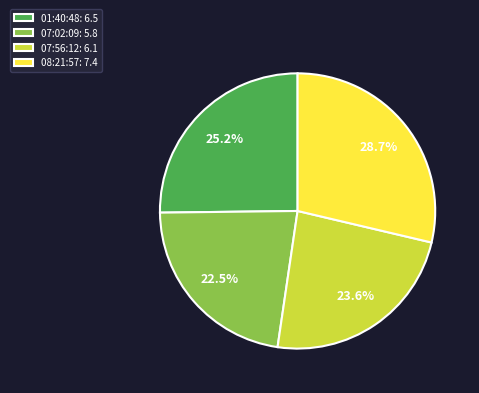

Between 08:21:57: 7.4 and 07:02:09: 5.8, which is larger?

08:21:57: 7.4